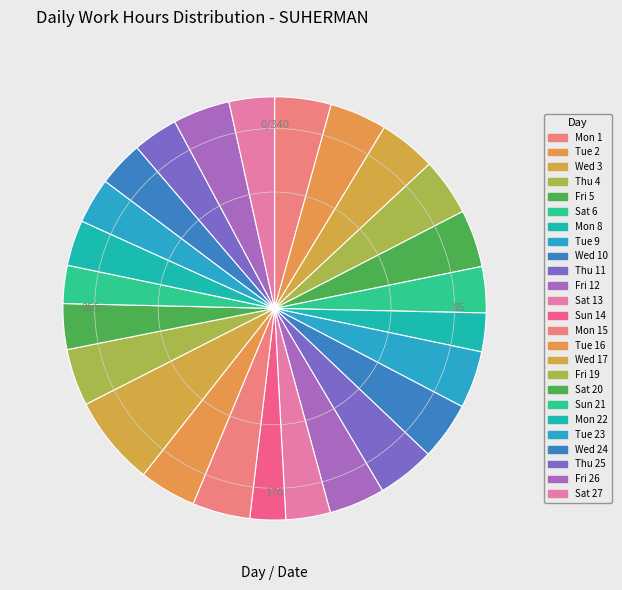

Count the number of slices in the pie.

25